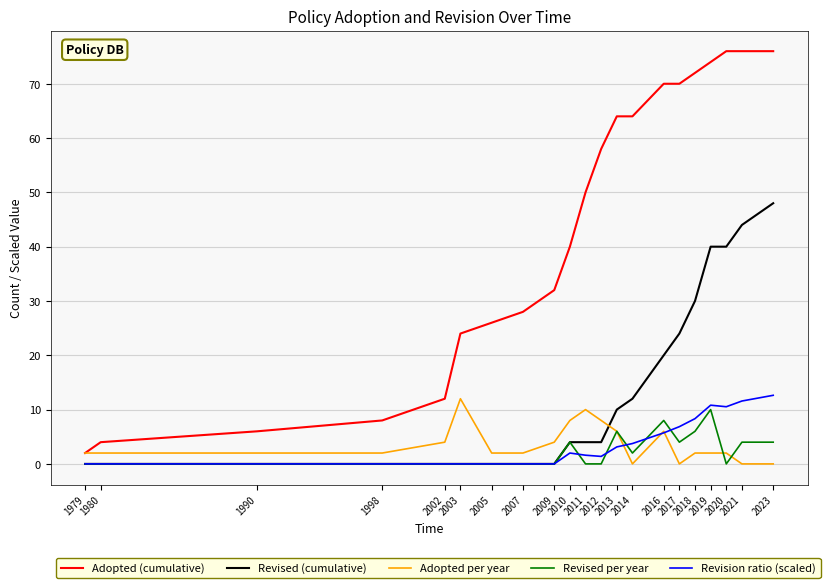

True or false: Revised per year has a value of -6.8 at 1998.

False